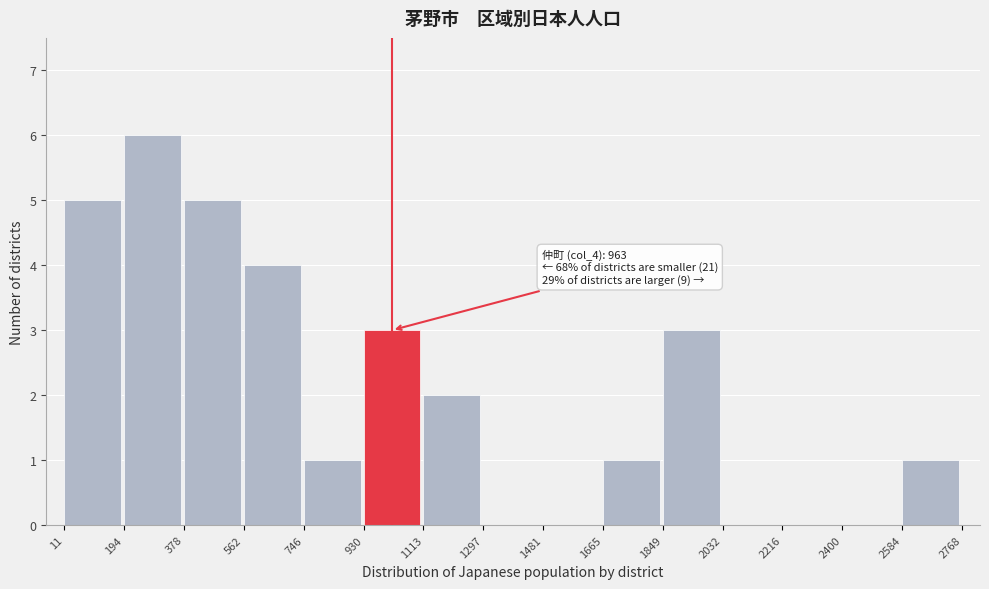

Over which range of the x-axis is the bar tallest?

194 to 378